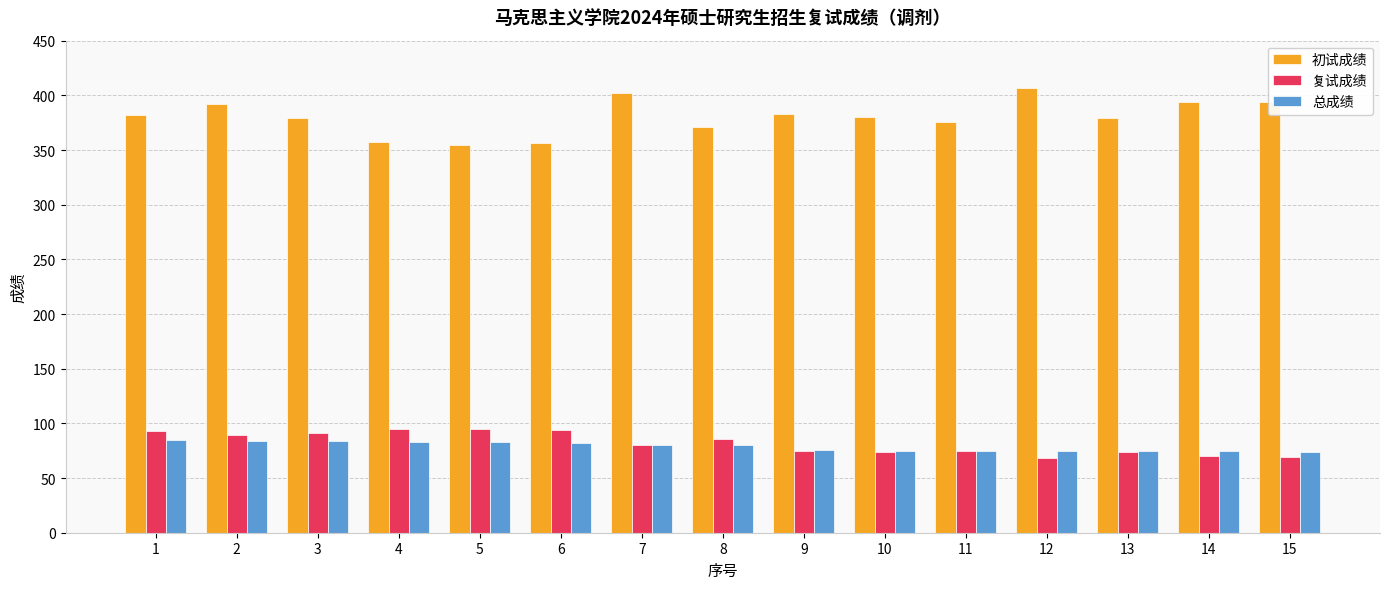

What is the value of the 总成绩 bar at the 13th from the left?

74.6